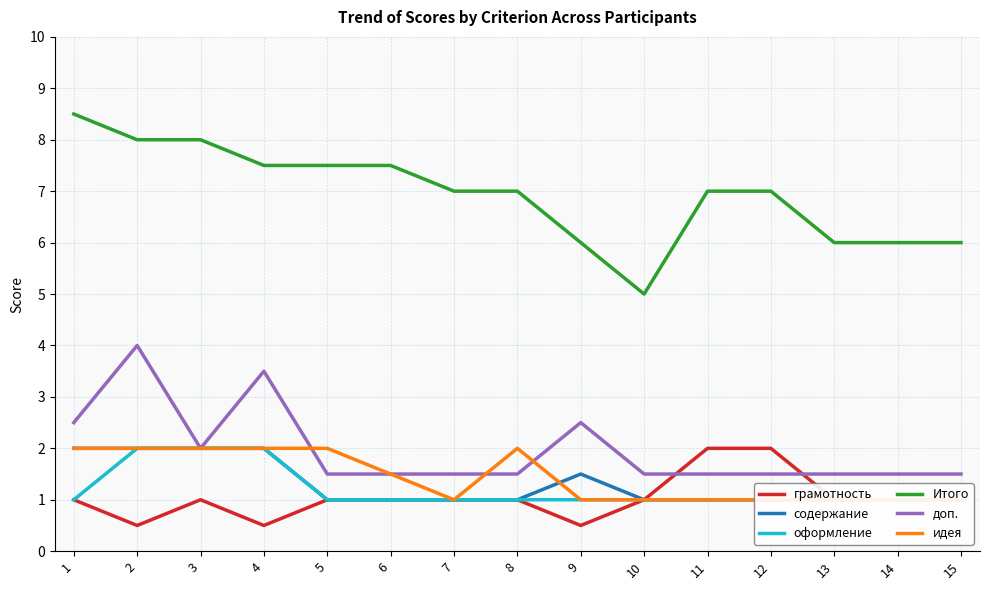

What is the total value across all series at 10?

10.5